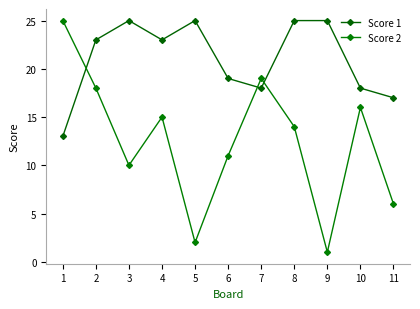

How many values in the Score 2 series are below 14?

5